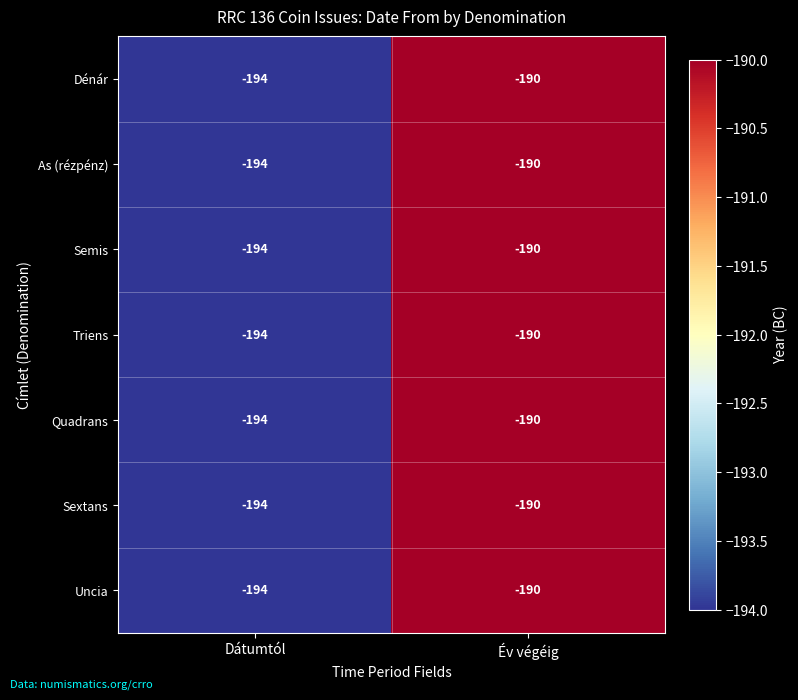

What is the sum of the Quadrans values at Dátumtól and Év végéig?

-384